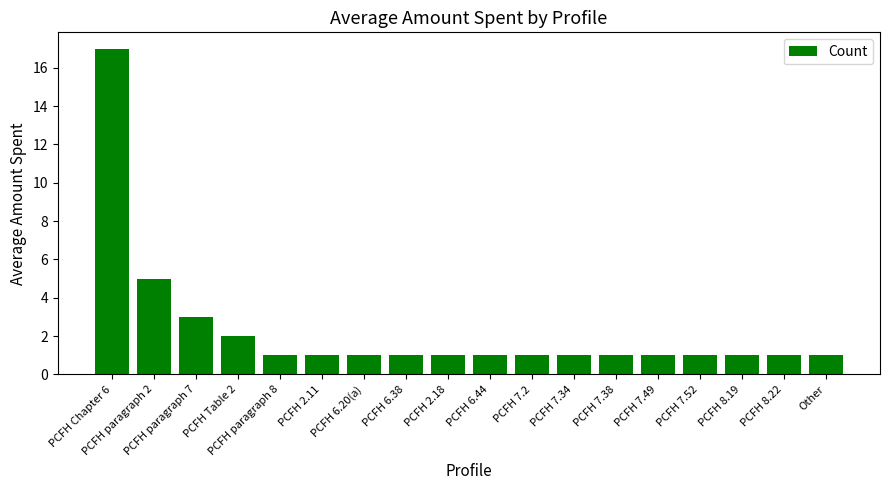

What position from the left is PCFH 2.11?

6